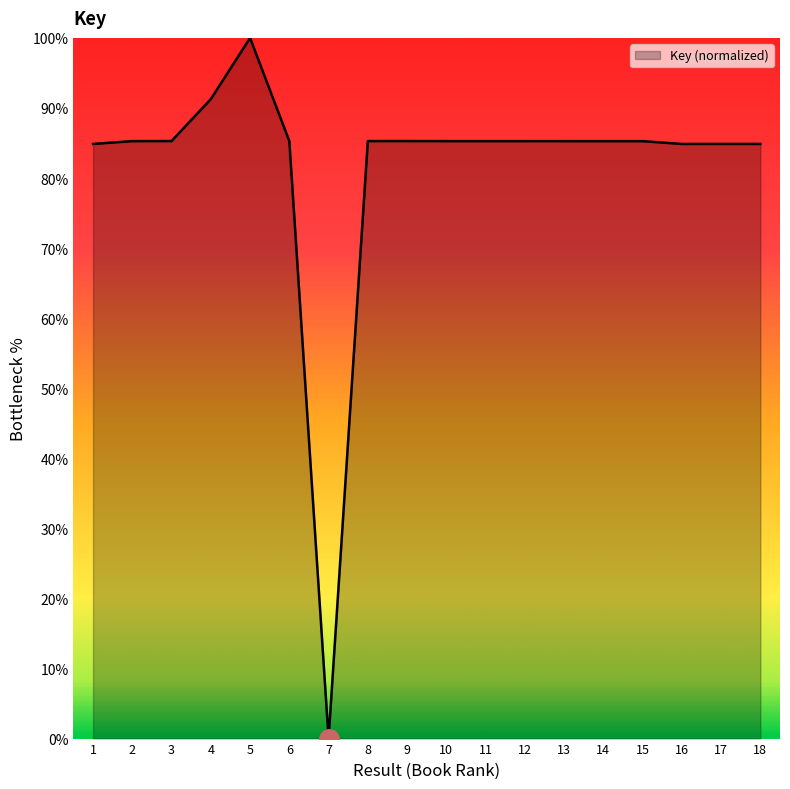

Read the value at 5.

100.0